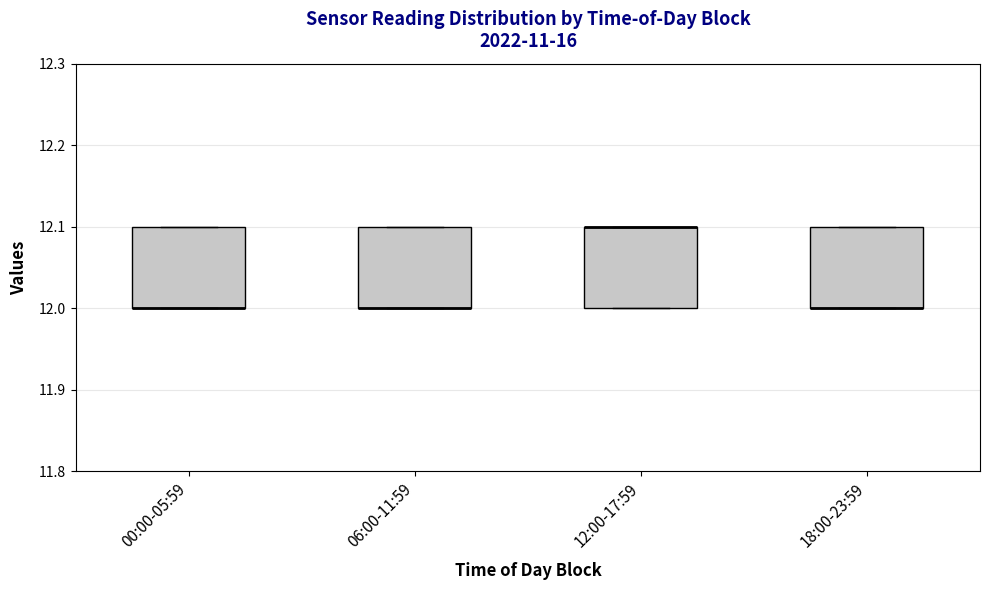

Where is the lower edge of the box for 18:00-23:59 on the y-axis? The values are not printed on the chart, so give them approximately, as read against the axis.

12.0